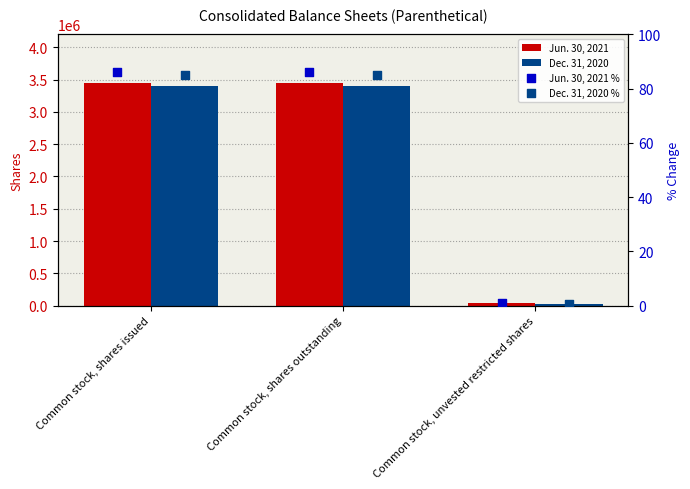

What is the total value across all series at Common stock, shares issued?

6847988.2